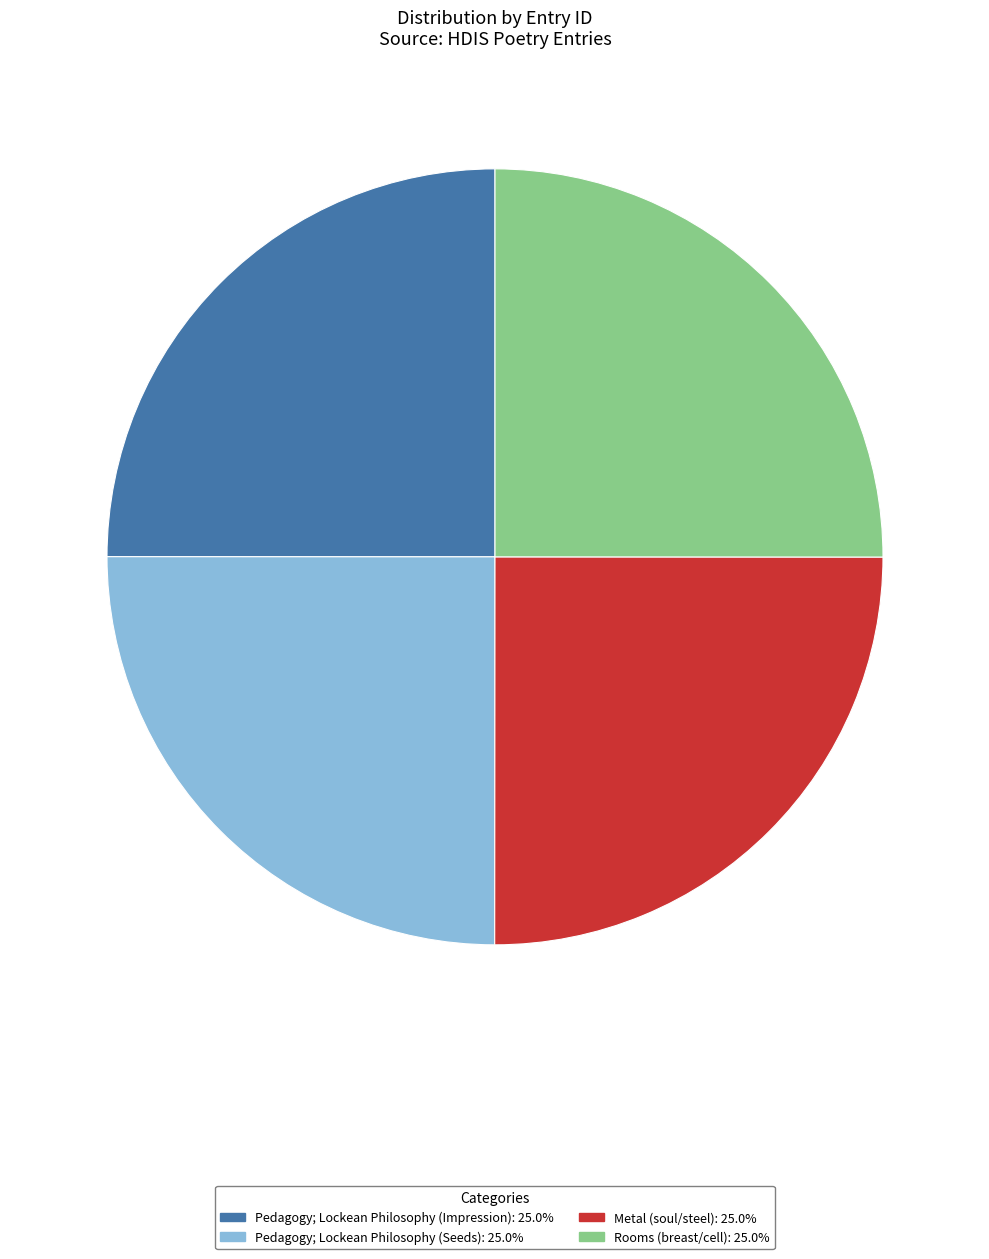

Approximately how many times larger is the value at Pedagogy; Lockean Philosophy (Seeds): 25.0% compared to Pedagogy; Lockean Philosophy (Impression): 25.0%?

1.0